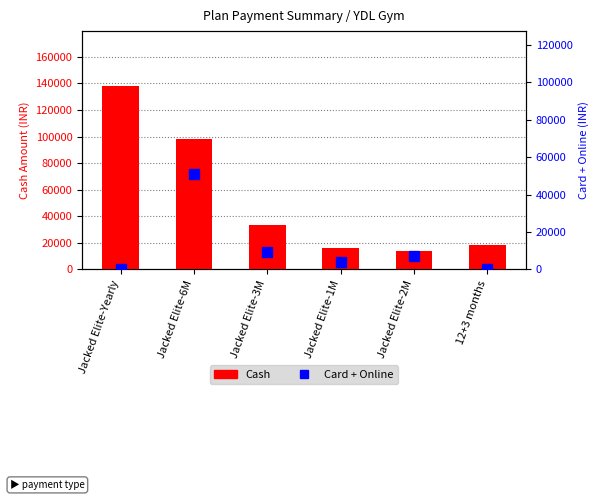

What is the value of the Cash bar at the 3rd from the left?

33000